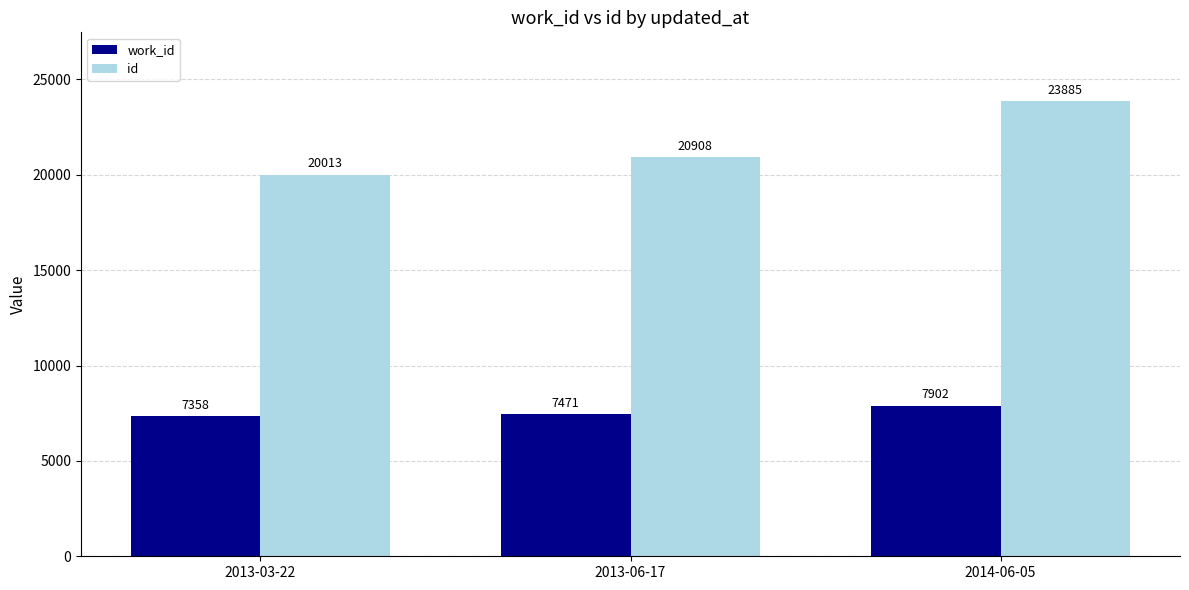

What is the spread (max minus min) of values at 2013-03-22?

12655